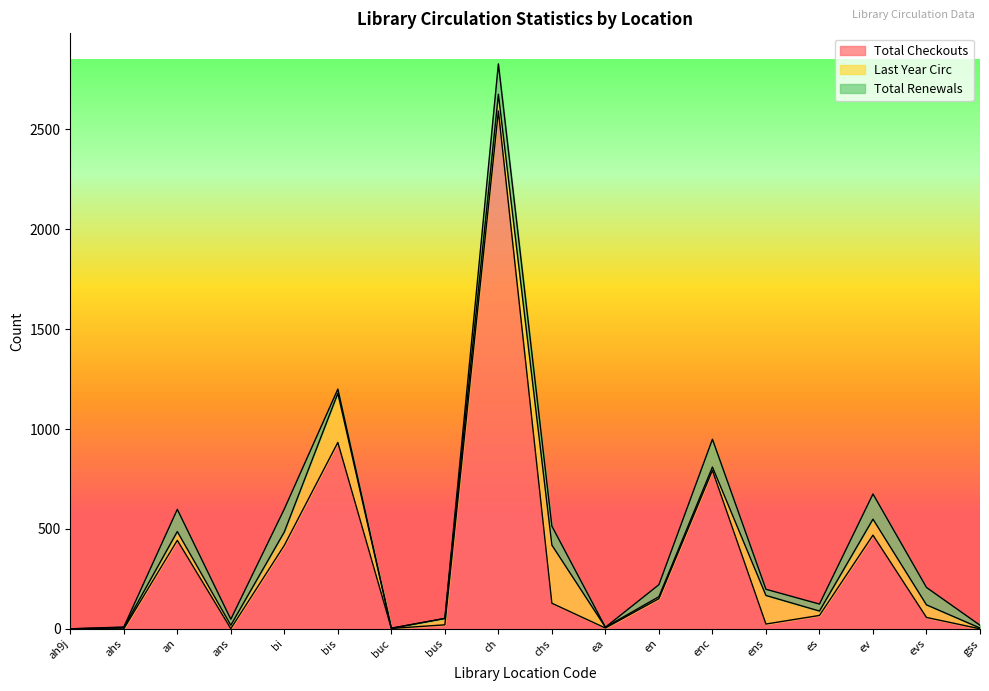

What is the total value across all series at bi?

600